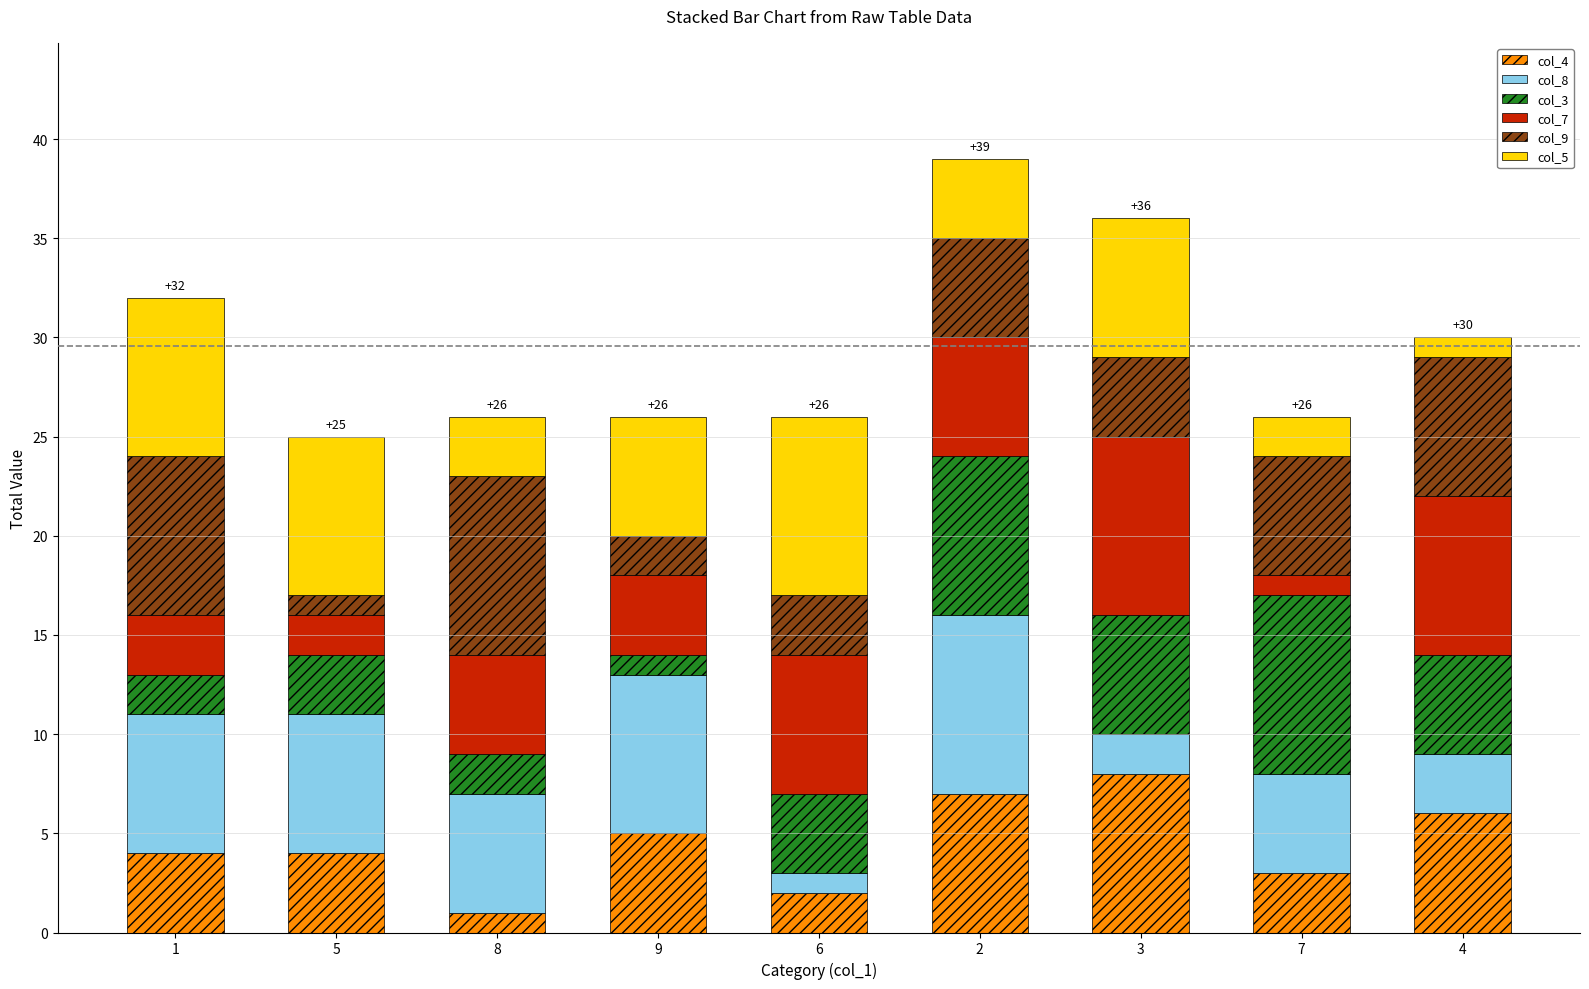

What is the label of the 4th bar from the right?

2